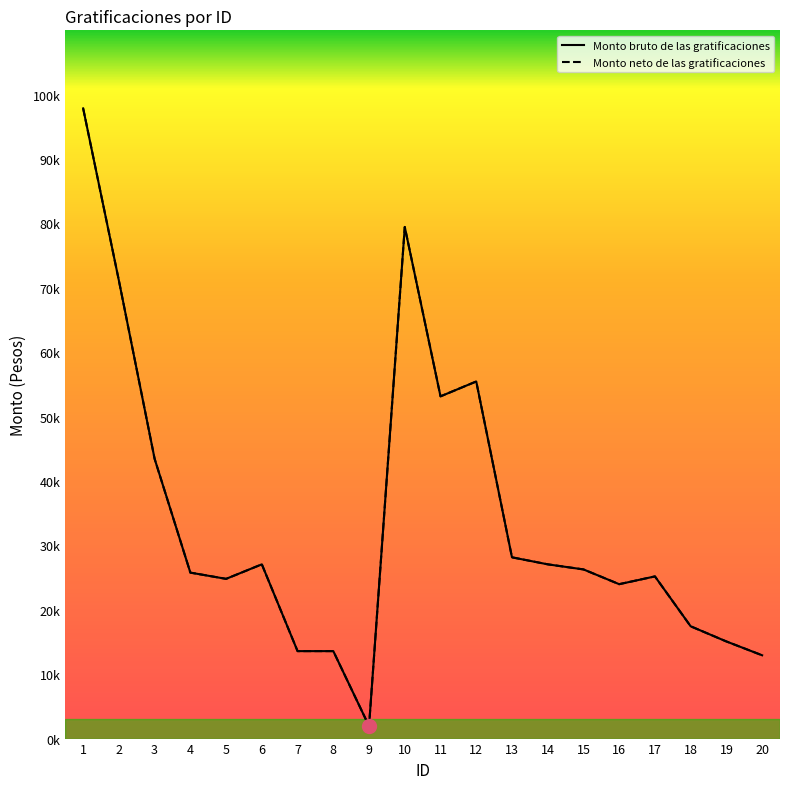

At how many categories does at least one series exceed 77629?

2